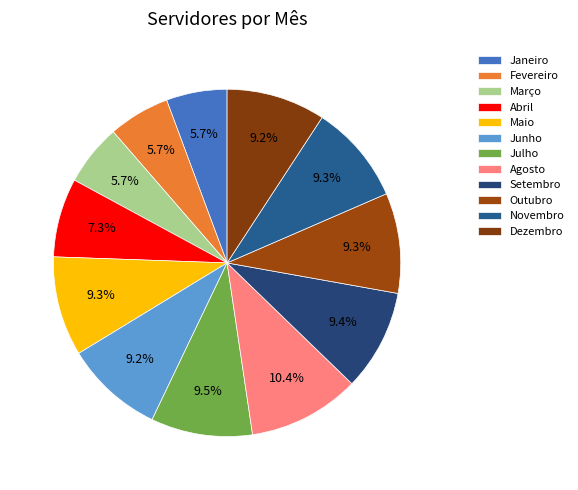

Is there any slice that represents more than half of the pie?

No